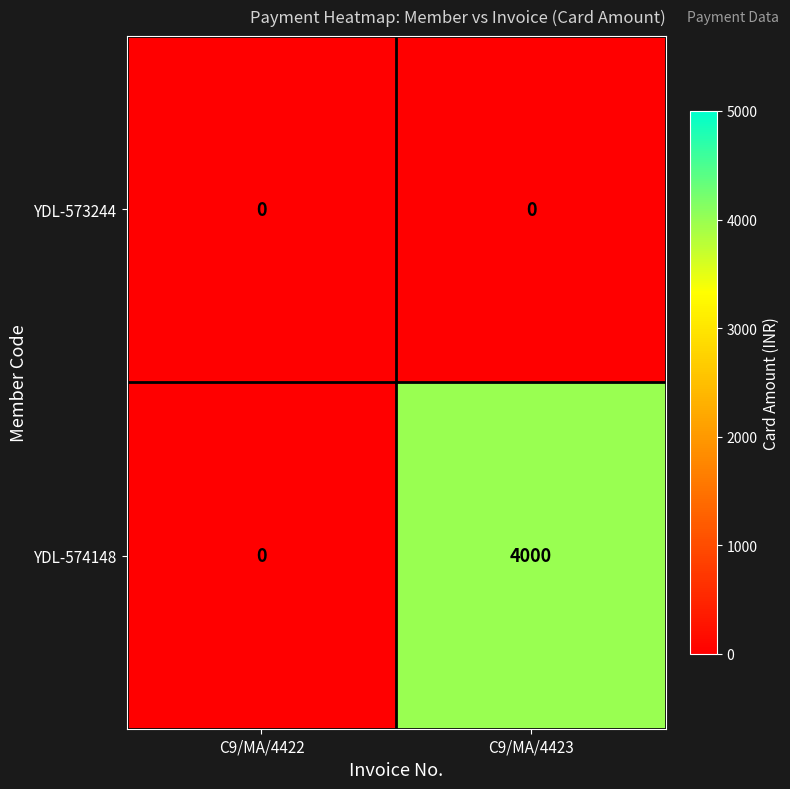

At which label does YDL-574148 reach its minimum?

C9/MA/4422